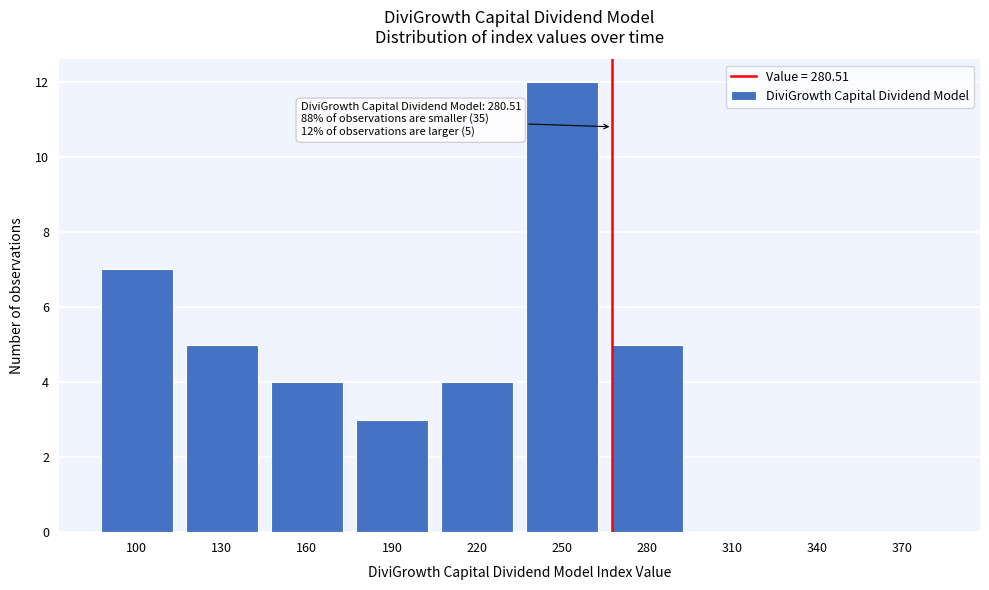

Reading right to left, what are all the values shown in this chart?

370=0	340=0	310=0	280=5	250=12	220=4	190=3	160=4	130=5	100=7